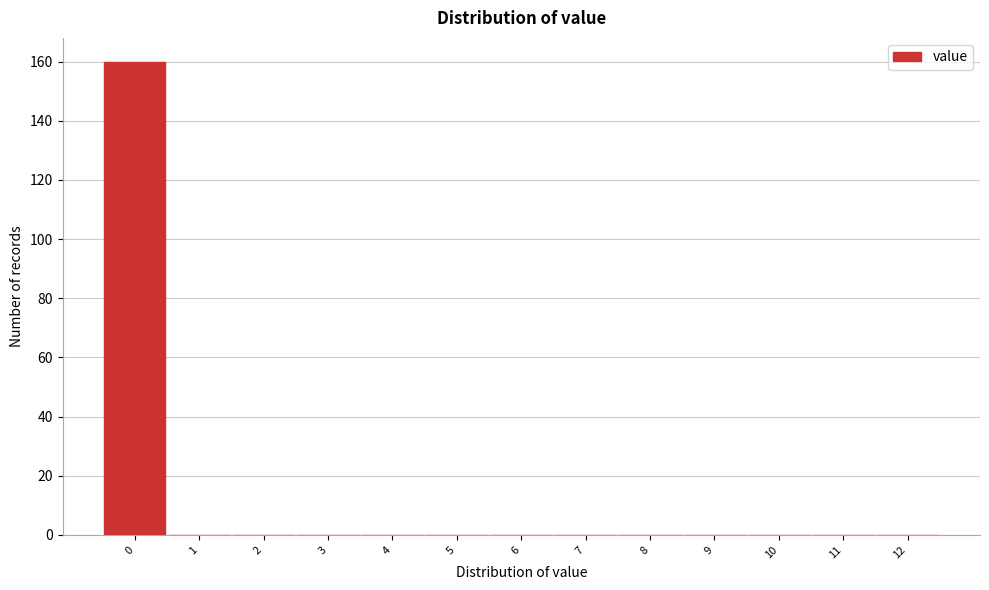

Reading left to right, list every bar in this chart as the range it spans on the x-axis followed by its height. The values are not printed on the chart, so give them approximately, as read against the axis.

-0.5 to 0.5: 160
0.5 to 1.5: 0
1.5 to 2.5: 0
2.5 to 3.5: 0
3.5 to 4.5: 0
4.5 to 5.5: 0
5.5 to 6.5: 0
6.5 to 7.5: 0
7.5 to 8.5: 0
8.5 to 9.5: 0
9.5 to 10.5: 0
10.5 to 11.5: 0
11.5 to 12.5: 0